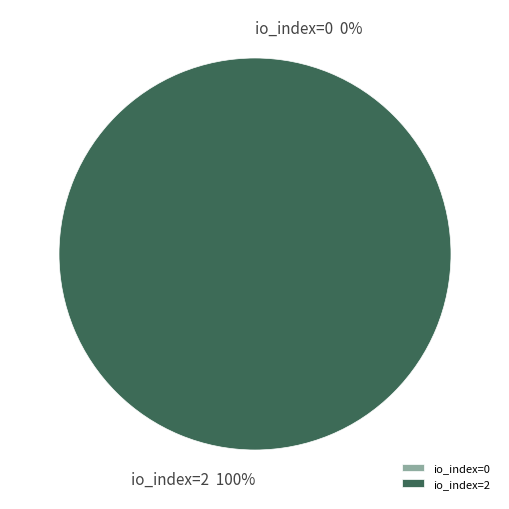

The io_index=0 slice represents 0% of the pie. True or false?

True